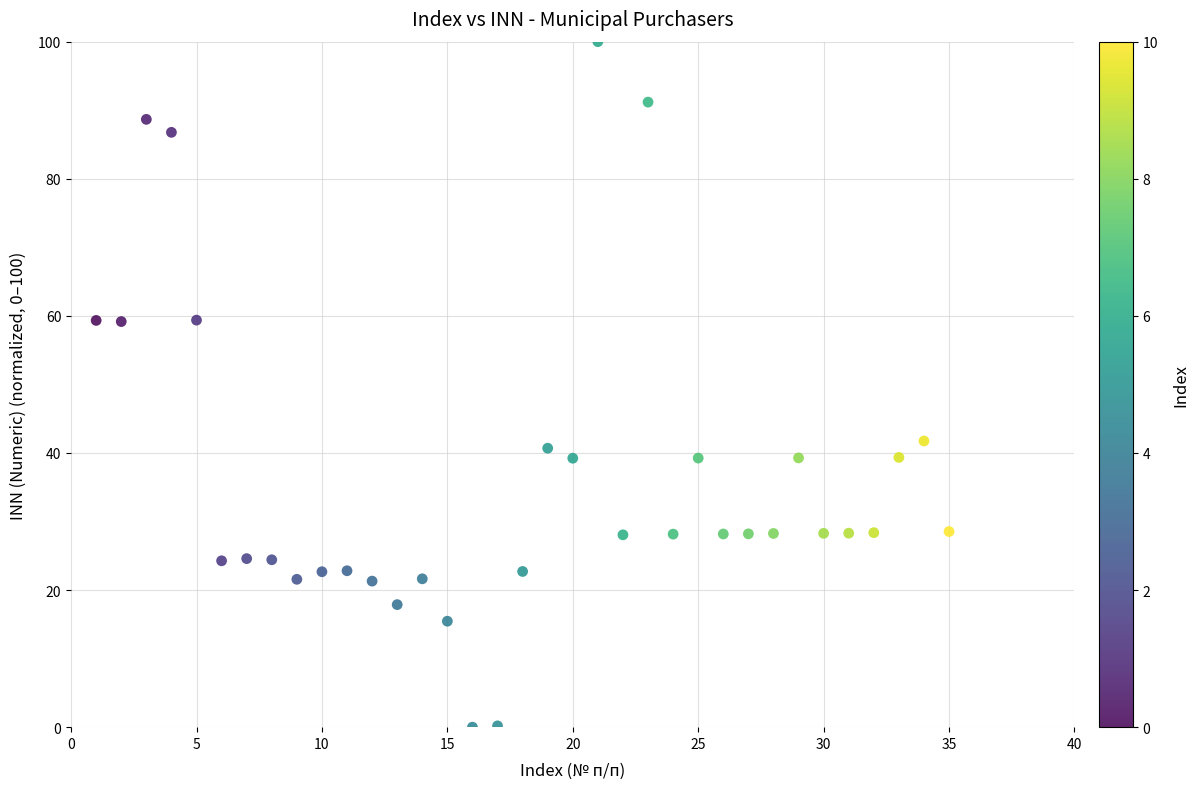

What is the range of Y values (max minus min)?

100.0